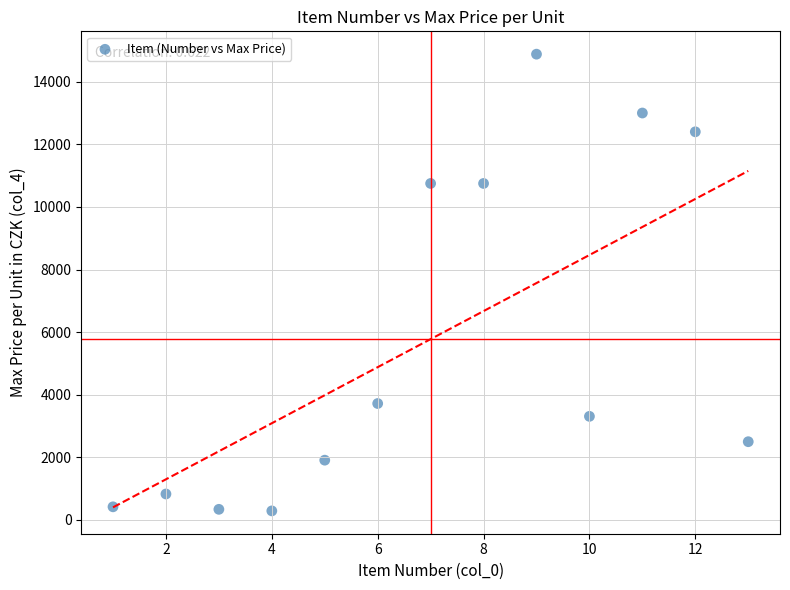

What is the range of Y values (max minus min)?

14590